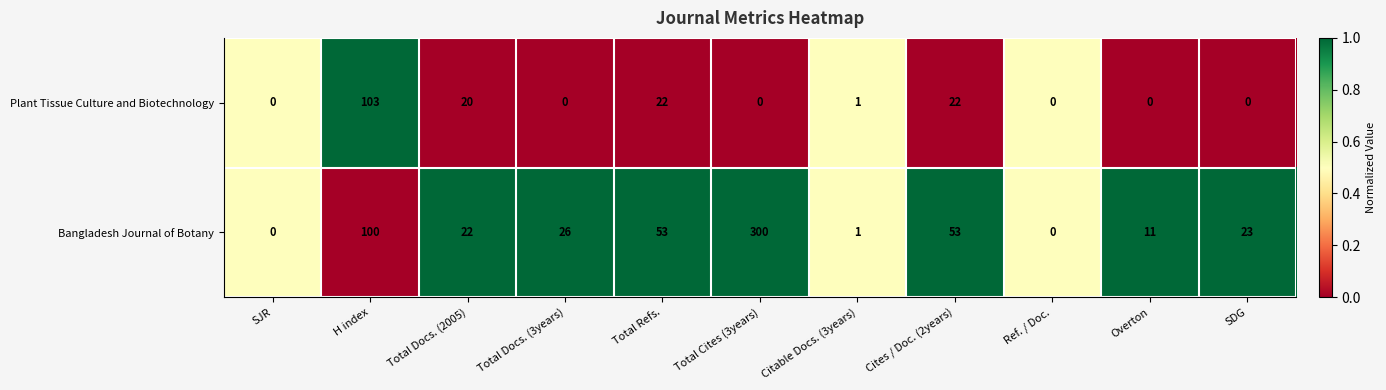

List the series in order of their overall mean, highest first.

Bangladesh Journal of Botany, Plant Tissue Culture and Biotechnology